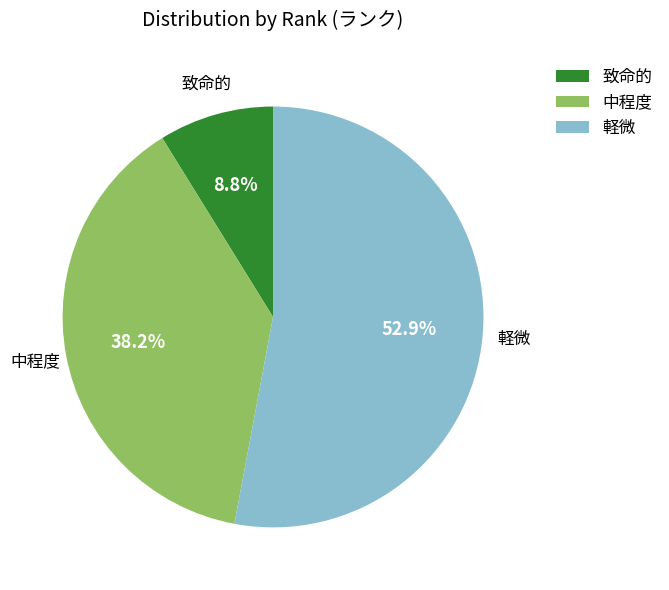

How many segments does this pie chart have?

3